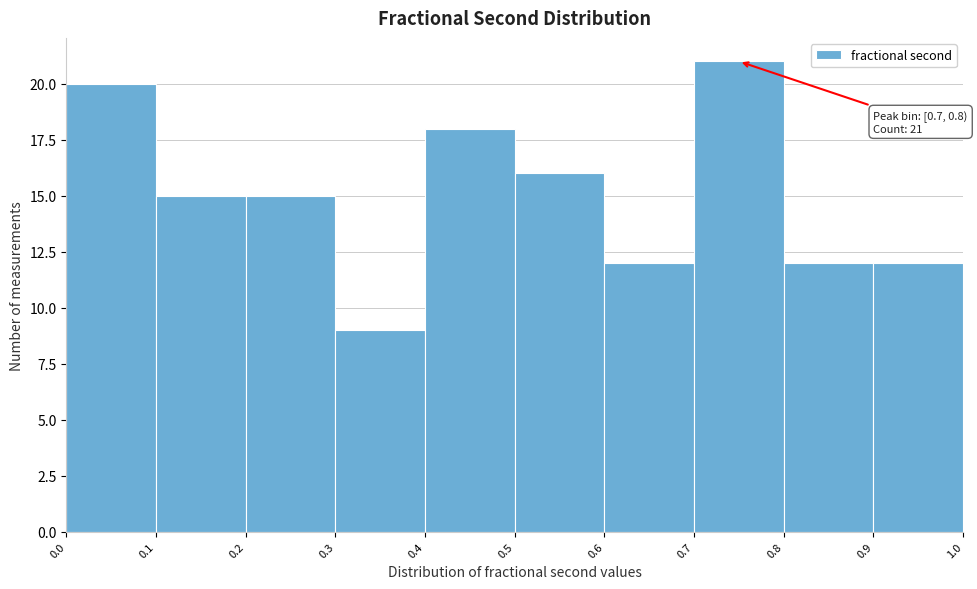

Over which range of the x-axis is the bar tallest?

0.7 to 0.8